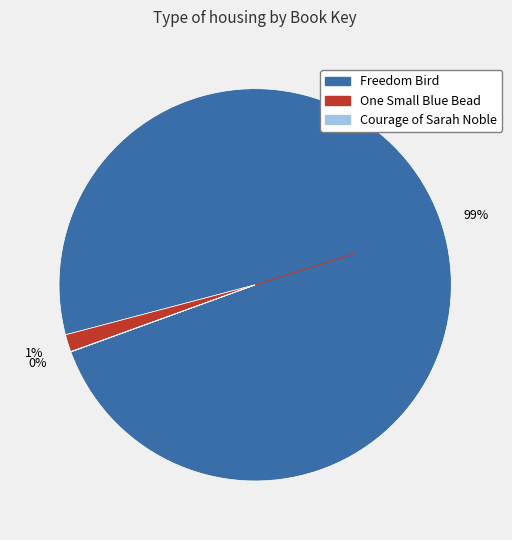

Which category has the biggest portion of the pie?

Freedom Bird